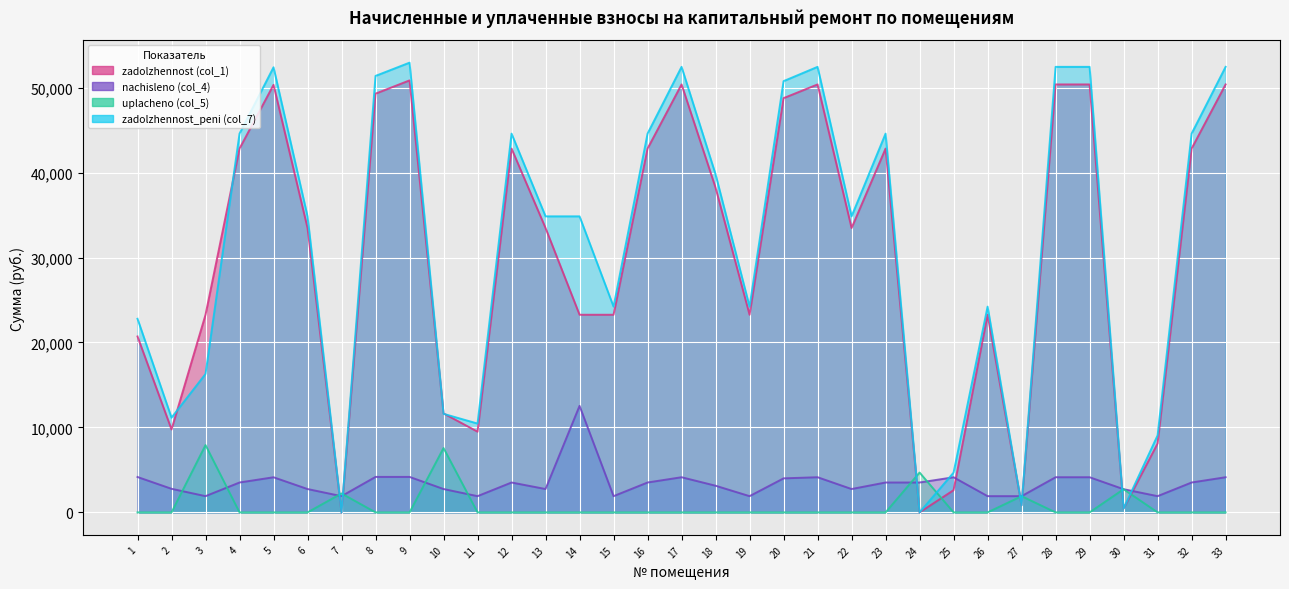

Where does the zadolzhennost_peni (col_7) series first go above 34846?

4